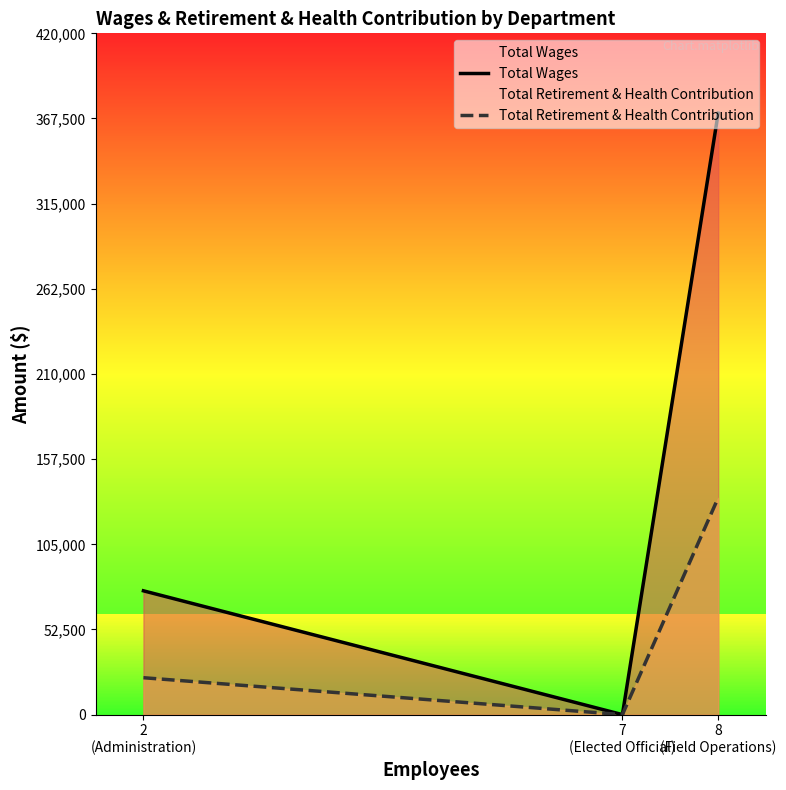

The value of Total Retirement & Health Contribution at 8
(Field Operations) is 133709. True or false?

True